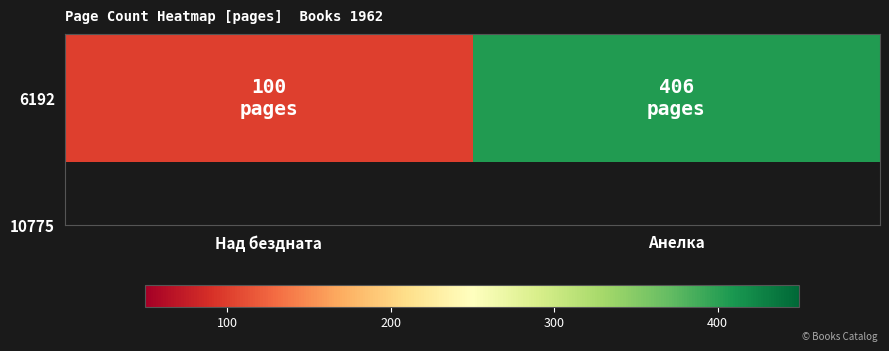

The chart shows a value of 681 at Анелка. True or false?

False